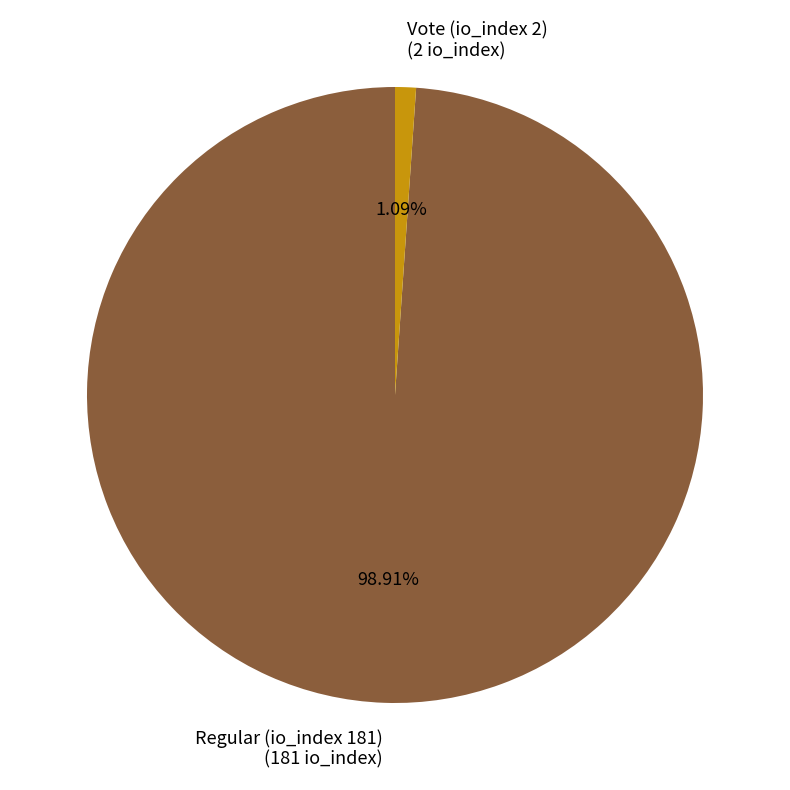

What percentage is the Regular (io_index 181) slice, to the nearest percent?

99%